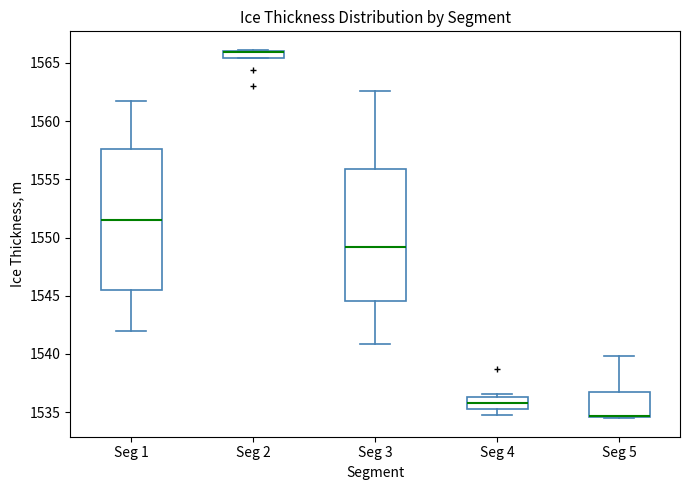

Which box is the tallest, from its lower edge to its upper edge?

Seg 1